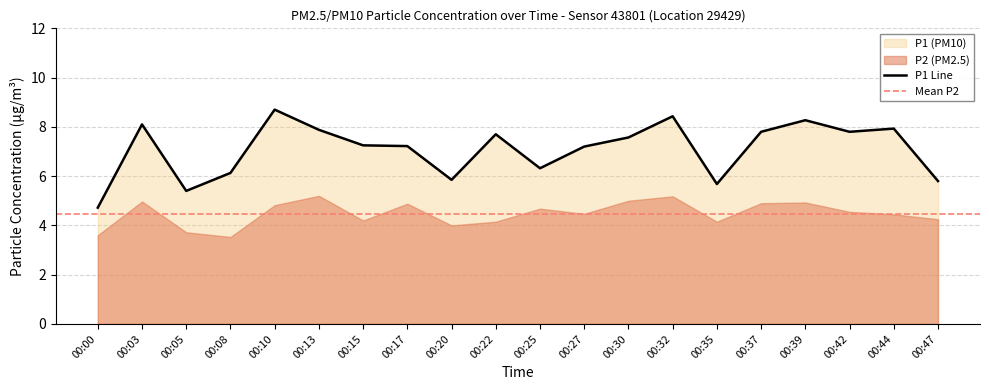

Reading left to right, what are all the values shown in this chart?

4.7	8.1	5.4	6.1	8.7	7.9	7.2	7.2	5.8	7.7	6.3	7.2	7.6	8.4	5.7	7.8	8.3	7.8	7.9	5.8